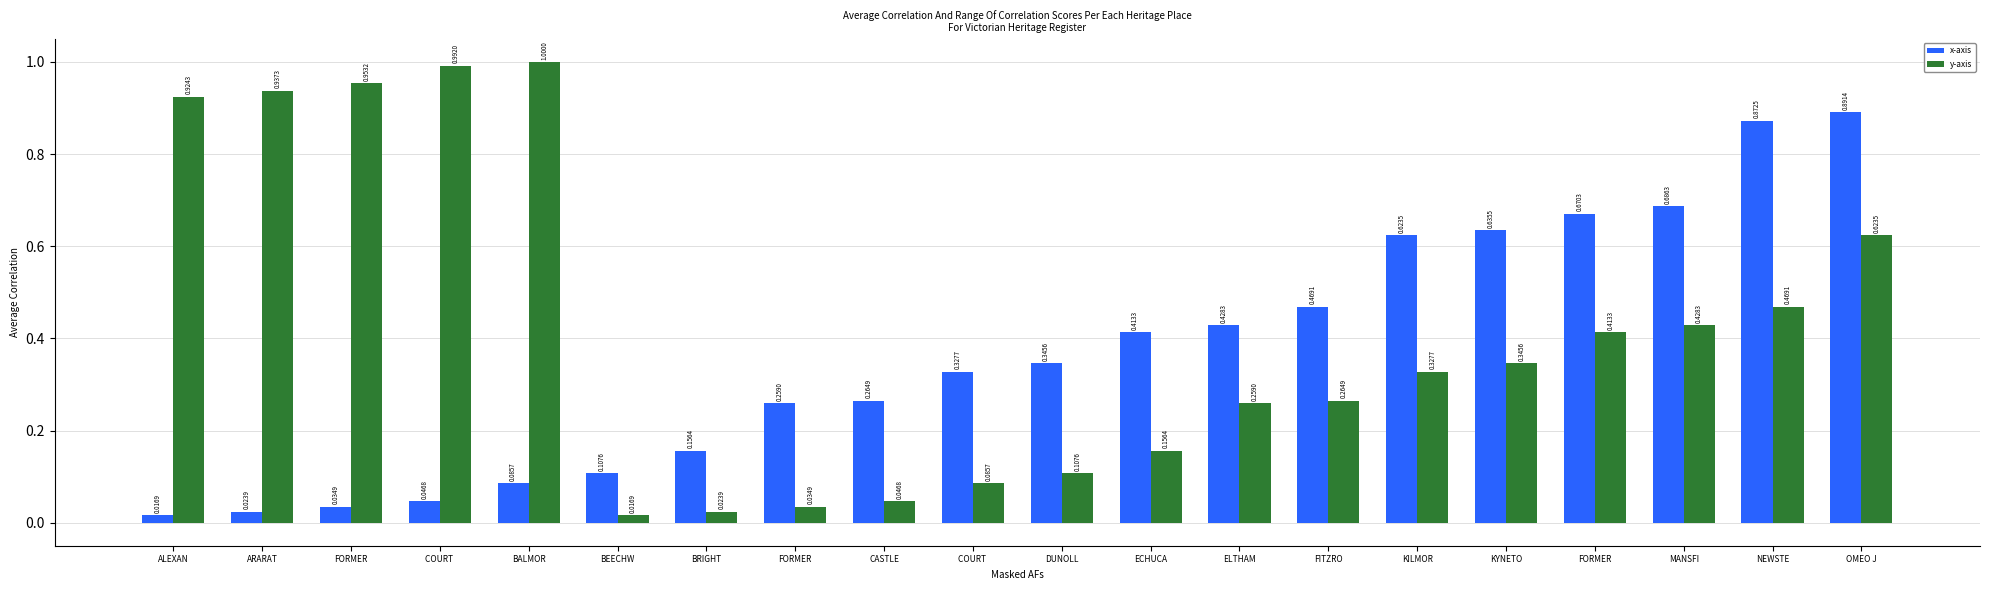

Reading left to right, transcribe all the data shown in this chart.

x-axis: ALEXAN=0.0	ARARAT=0.0	FORMER=0.0	COURT =0.0	BALMOR=0.1	BEECHW=0.1	BRIGHT=0.2	FORMER=0.3	CASTLE=0.3	COURT =0.3	DUNOLL=0.3	ECHUCA=0.4	ELTHAM=0.4	FITZRO=0.5	KILMOR=0.6	KYNETO=0.6	FORMER=0.7	MANSFI=0.7	NEWSTE=0.9	OMEO J=0.9
y-axis: ALEXAN=0.9	ARARAT=0.9	FORMER=1.0	COURT =1.0	BALMOR=1.0	BEECHW=0.0	BRIGHT=0.0	FORMER=0.0	CASTLE=0.0	COURT =0.1	DUNOLL=0.1	ECHUCA=0.2	ELTHAM=0.3	FITZRO=0.3	KILMOR=0.3	KYNETO=0.3	FORMER=0.4	MANSFI=0.4	NEWSTE=0.5	OMEO J=0.6